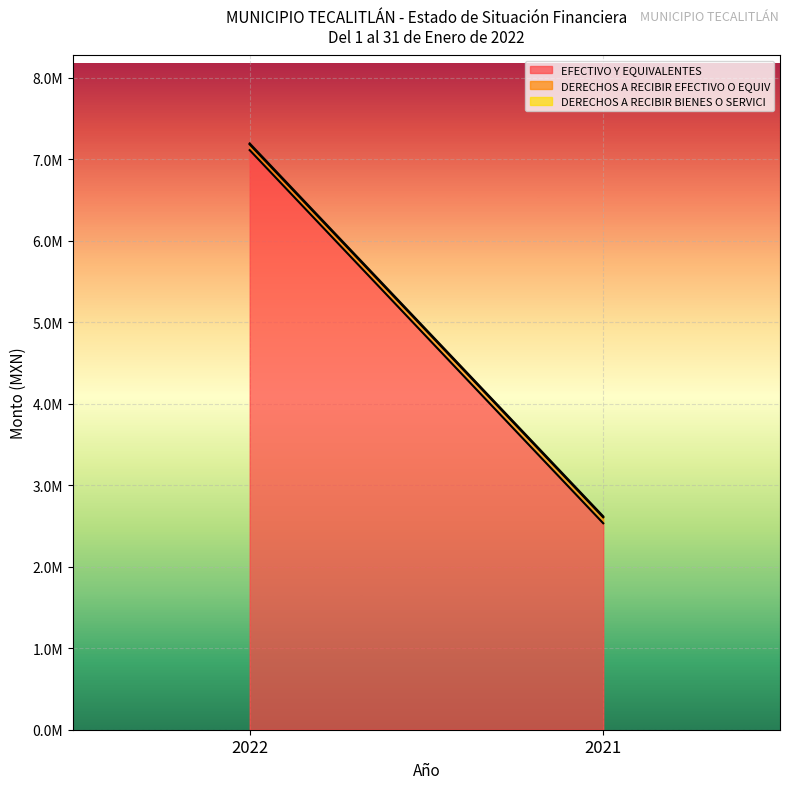

Between 2022 and 2021, which is larger?

2022